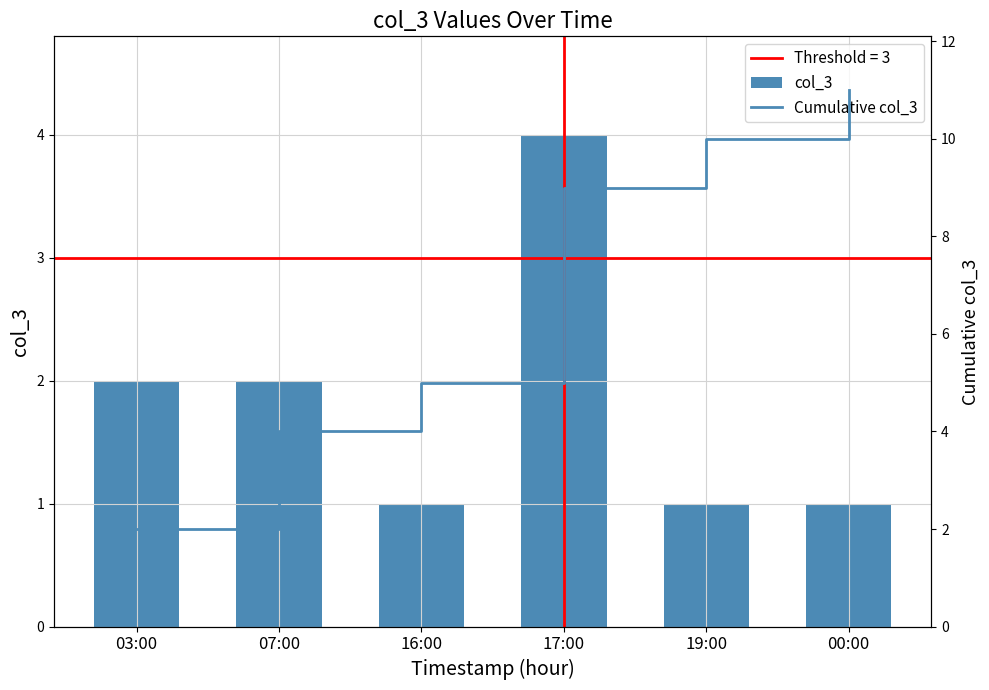

At which label does Cumulative col_3 reach its peak?

00:00